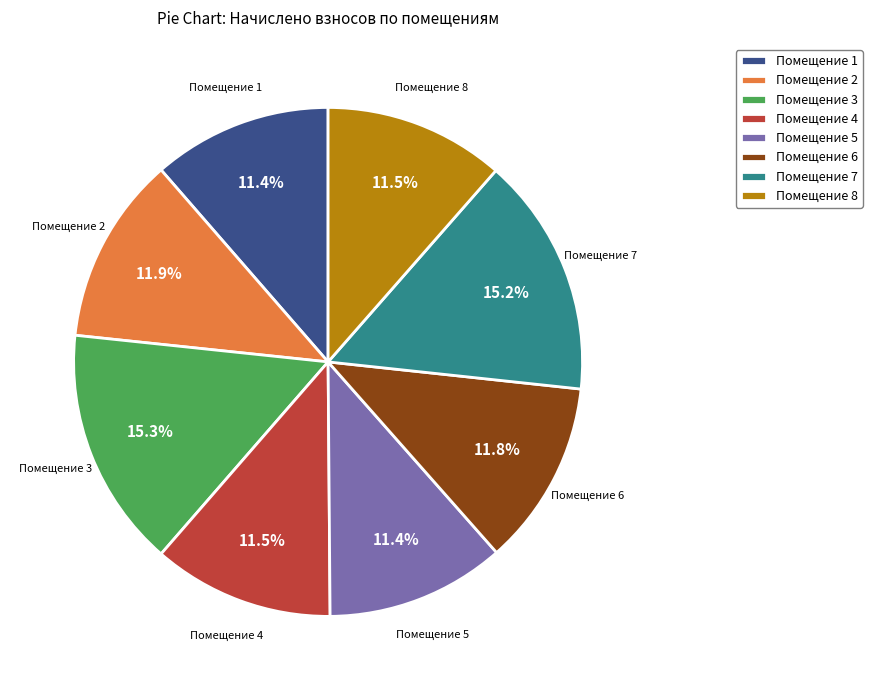

Do Помещение 7 and Помещение 3 together represent more than half of the pie?

No